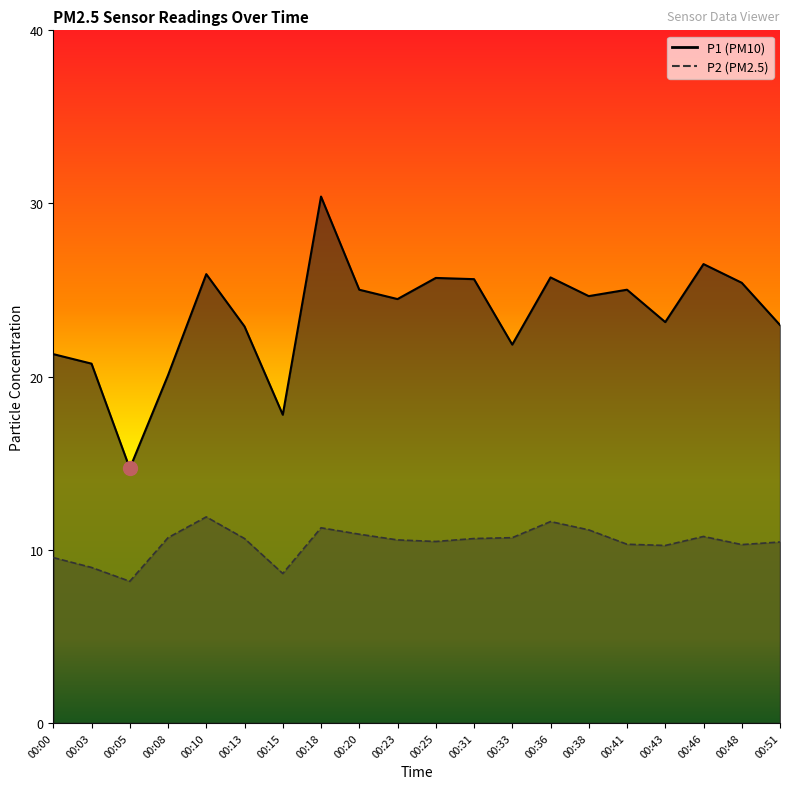

Does the chart have visible grid lines?

No